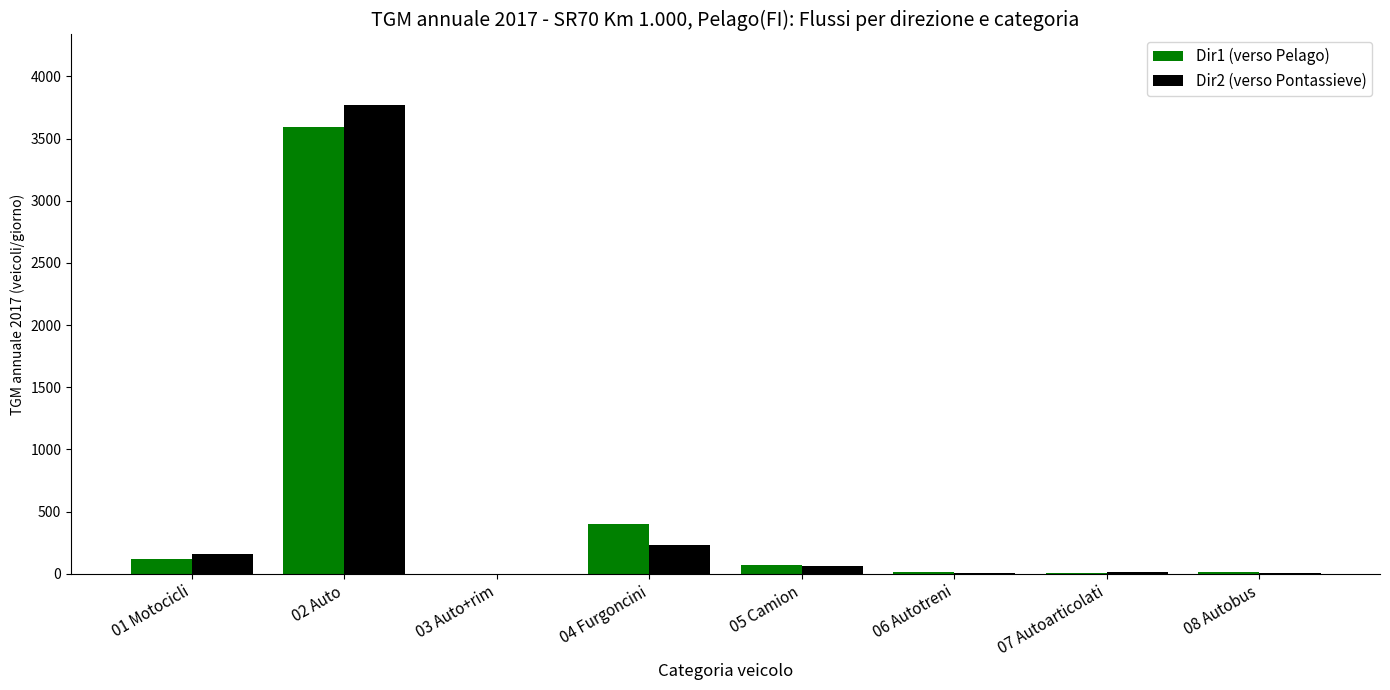

Where is Dir1 (verso Pelago) nearest to the value 1796?

04 Furgoncini